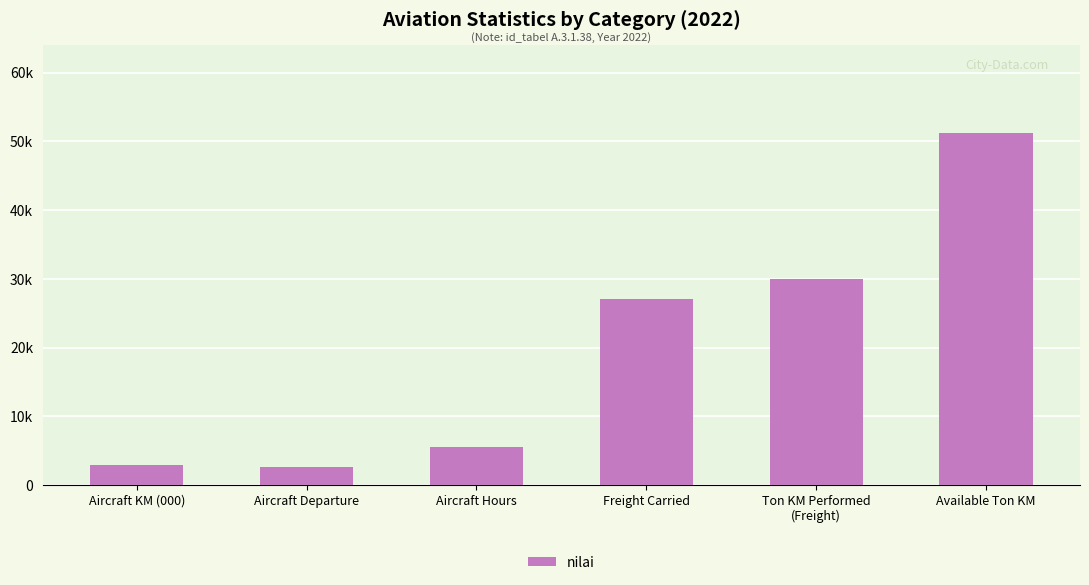

List the labels in order of value, largest first.

Available Ton KM, Ton KM Performed
(Freight), Freight Carried, Aircraft Hours, Aircraft KM (000), Aircraft Departure